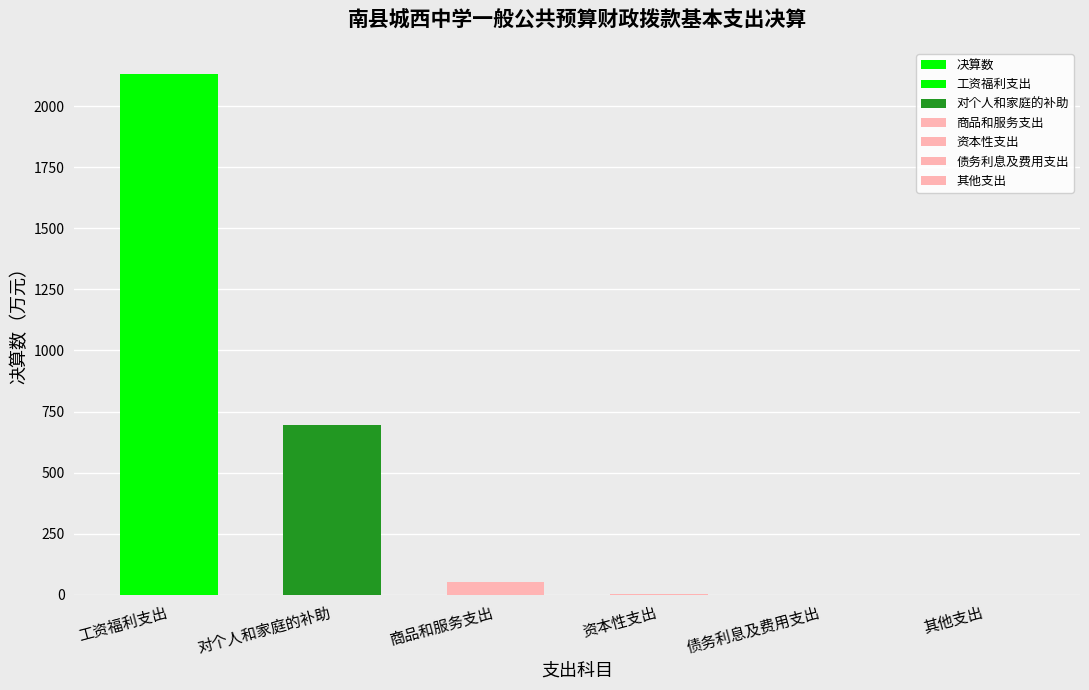

Reading left to right, what are all the values shown in this chart?

工资福利支出=2132.0	对个人和家庭的补助=693.3	商品和服务支出=52.2	资本性支出=4.9	债务利息及费用支出=0.0	其他支出=0.0